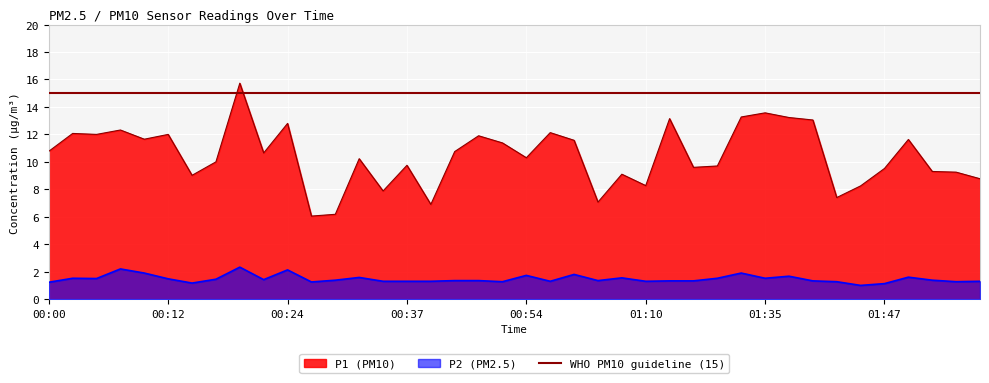

At which label does P1 first exceed 10?

00:00